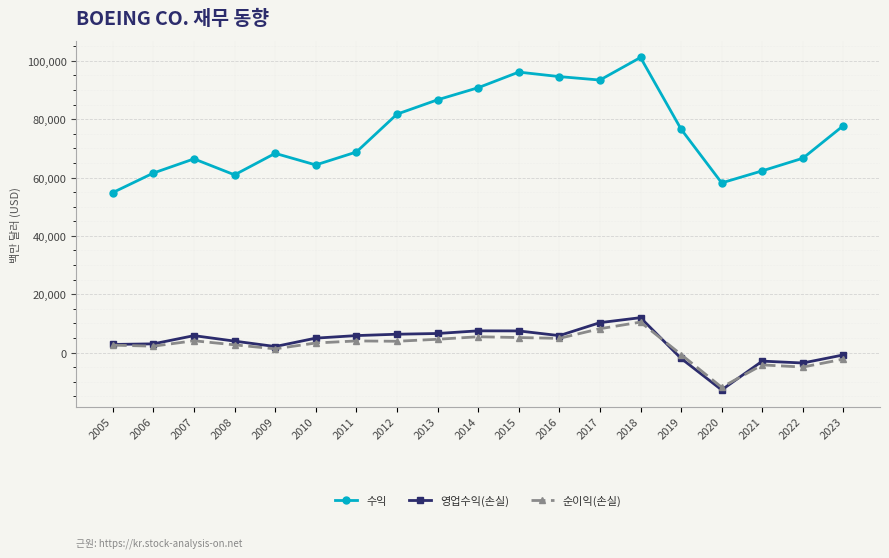

What is the average value of the 순이익(손실) series?

2051